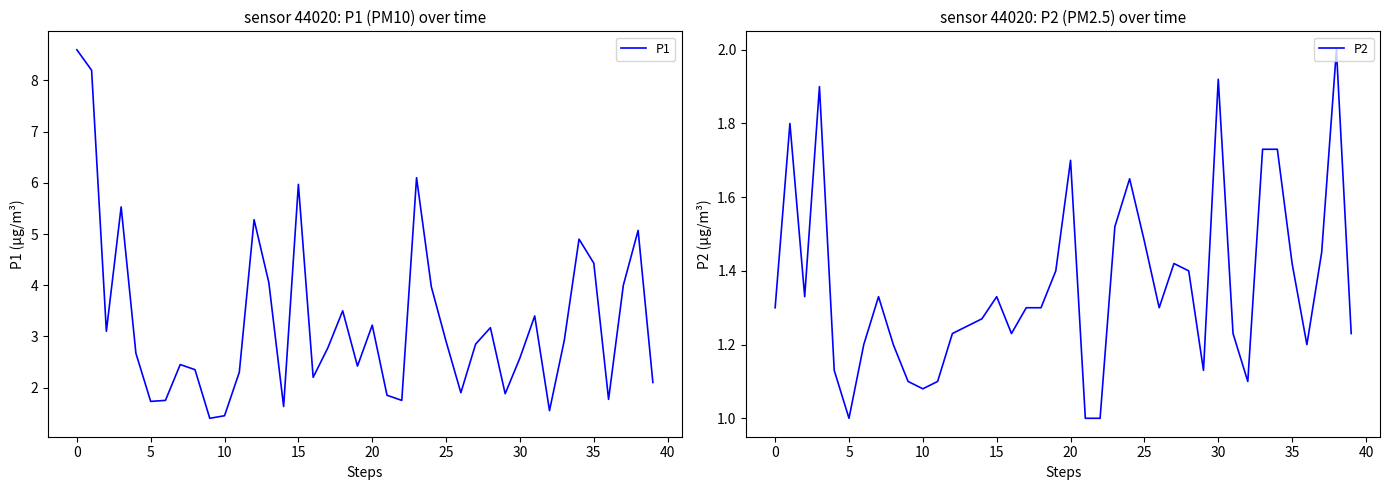

True or false: P2 and P1 intersect in this chart.

False